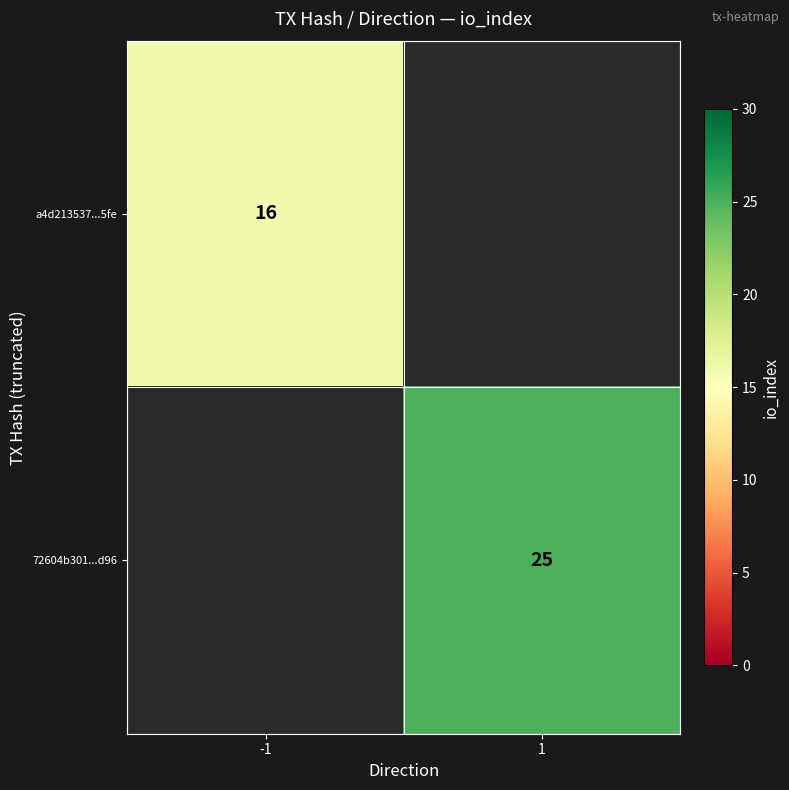

Is it true that a4d213537...5fe equals 16 at -1?

True